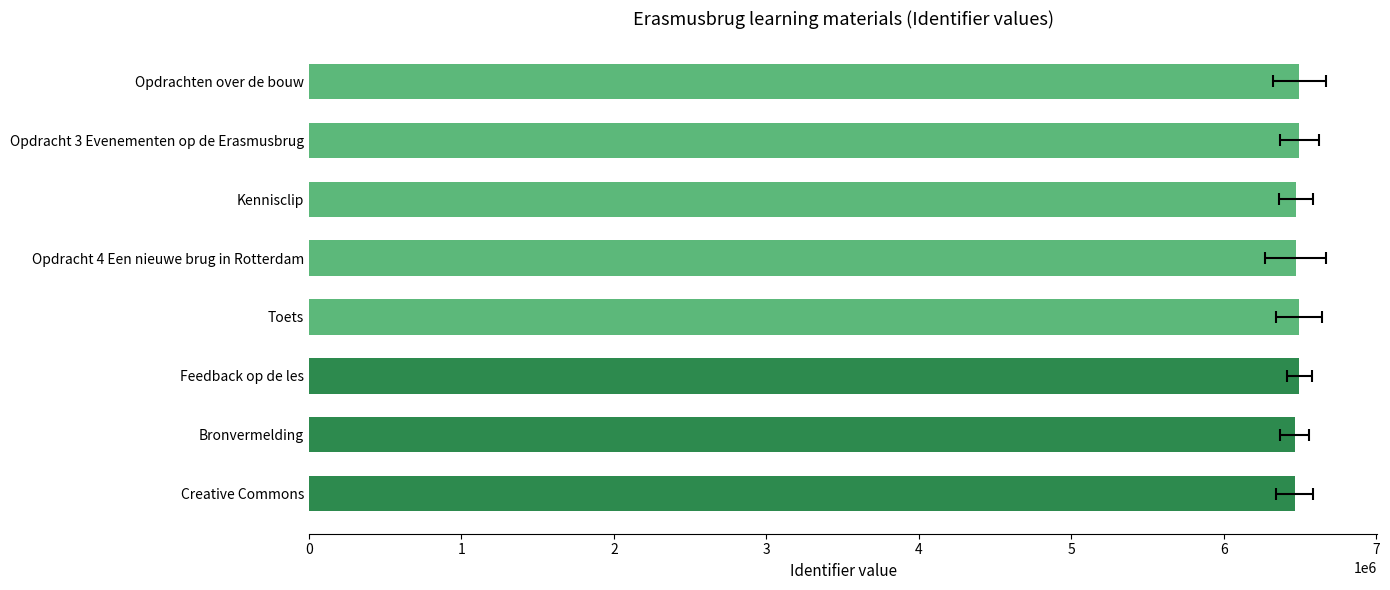

List the labels in order of value, largest first.

Feedback op de les, Opdracht 3 Evenementen op de Erasmusbrug, Toets, Opdrachten over de bouw, Kennisclip, Opdracht 4 Een nieuwe brug in Rotterdam, Creative Commons, Bronvermelding